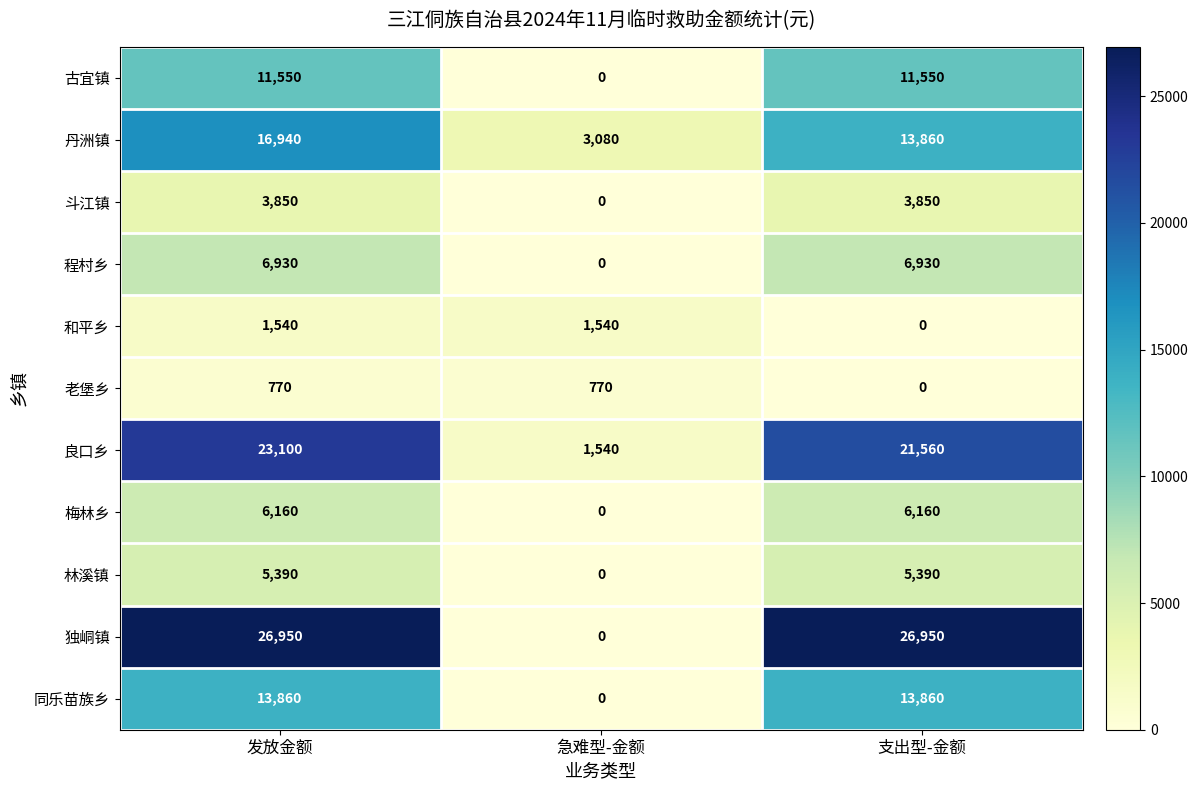

How many data points in 林溪镇 are less than 5390?

1